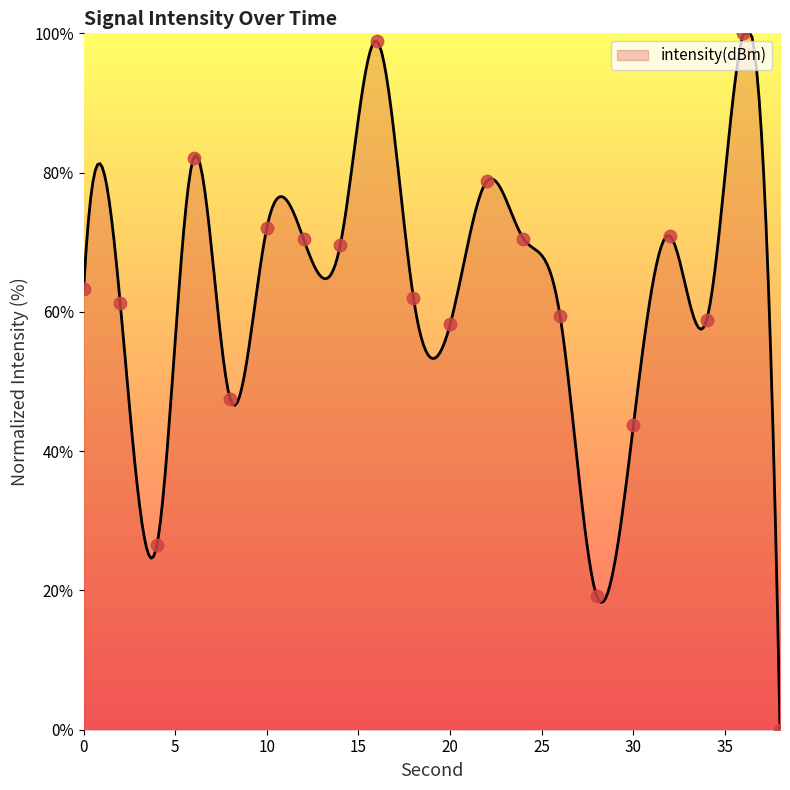

What is the change in value from 0 to 4?

-36.7